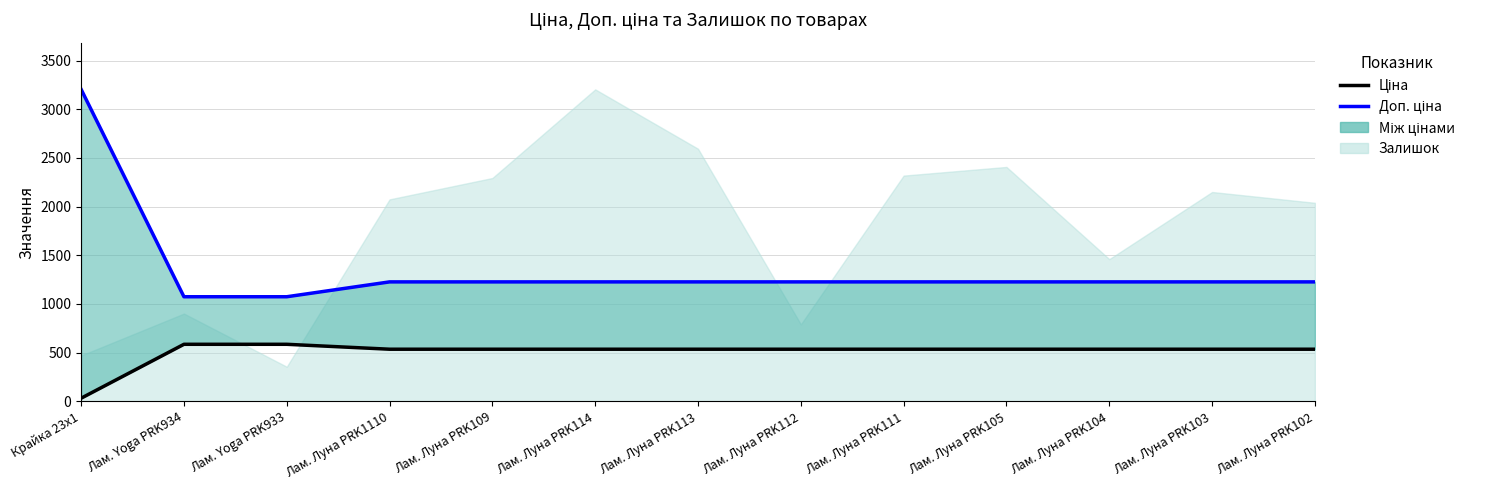

Does the chart display data point markers on the line(s)?

No